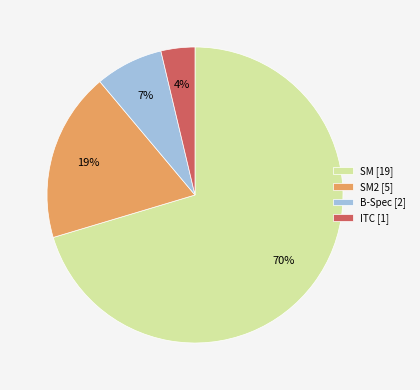

Does SM2 [5] account for over 50% of the chart?

No